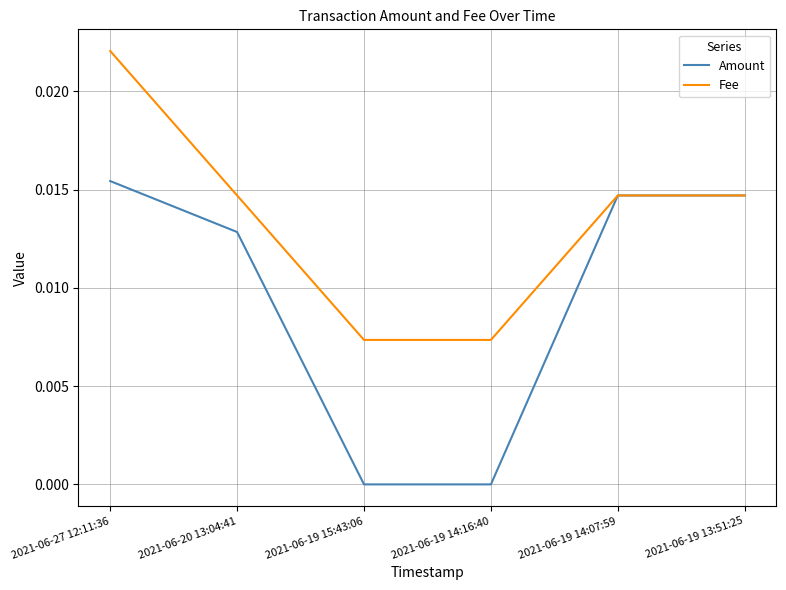

The value of Fee at 2021-06-19 14:16:40 is 0.0. True or false?

True